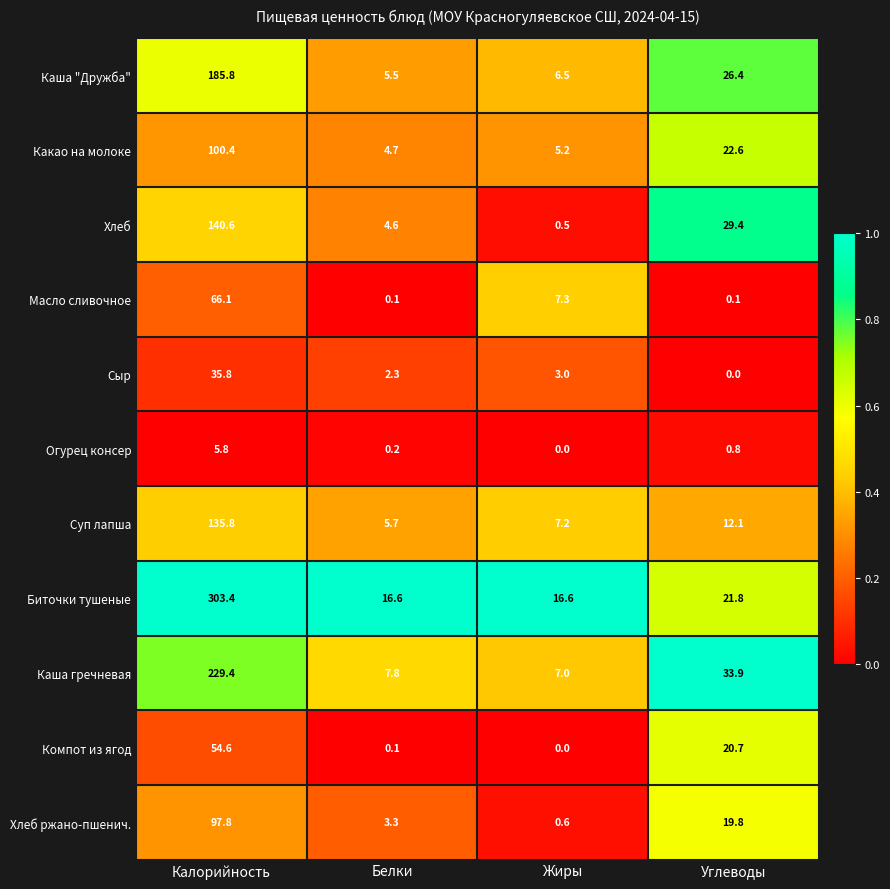

What is the difference between the maximum and second lowest values in the Суп лапша series?

128.6